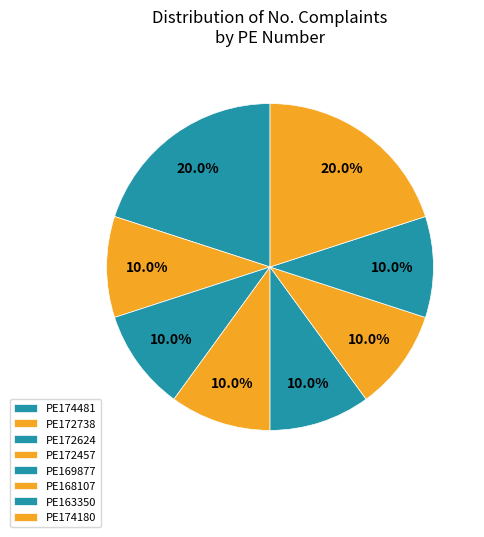

Which slice is the smallest?

PE172738